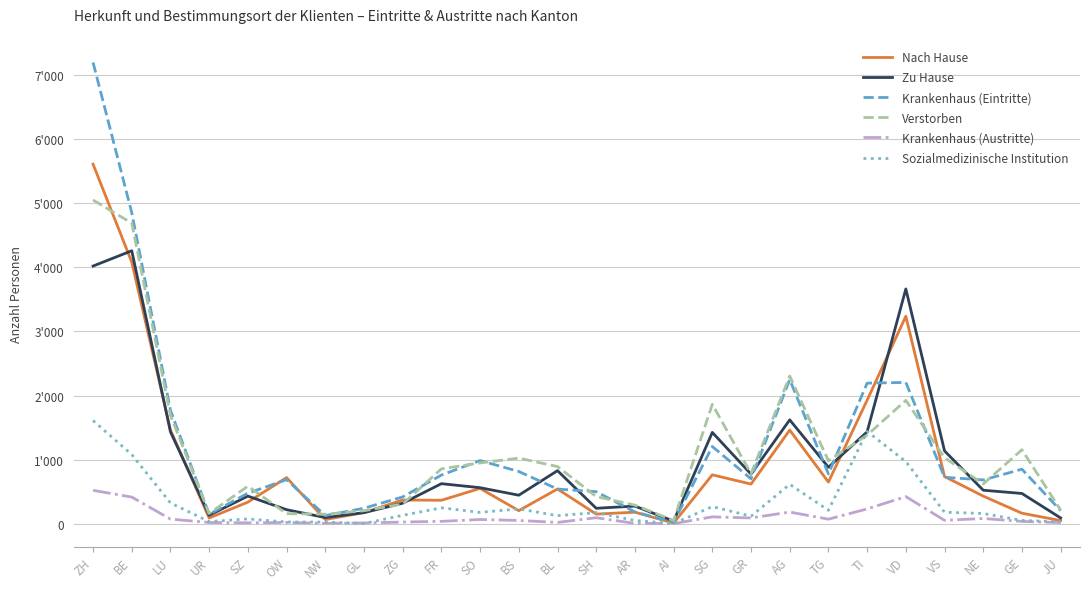

Does the chart have visible grid lines?

Yes